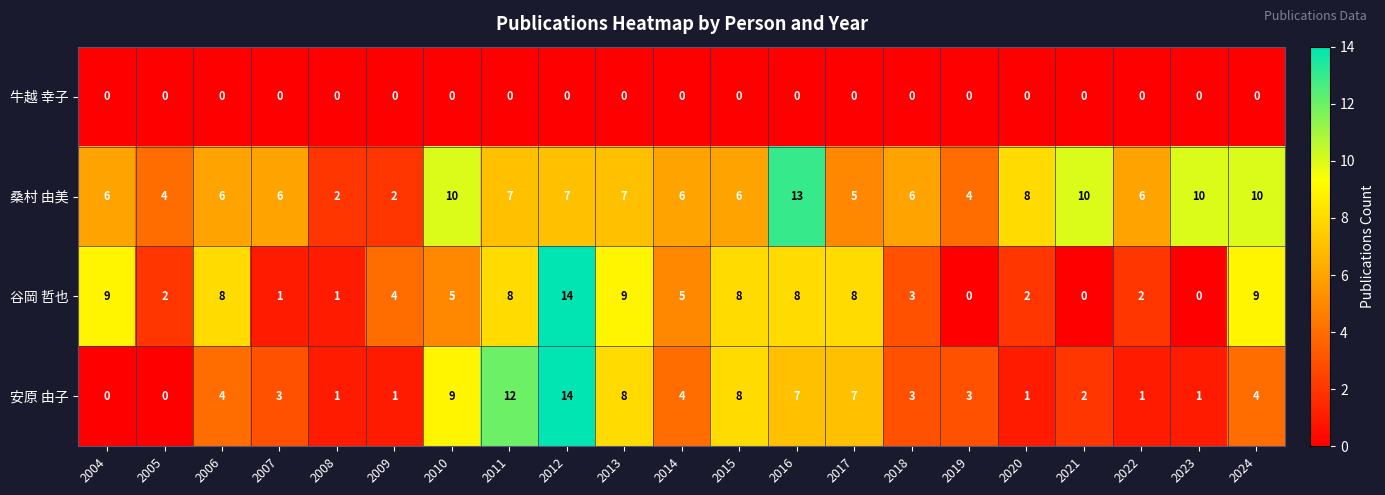

At which category does the chart reach its peak across all series?

2012